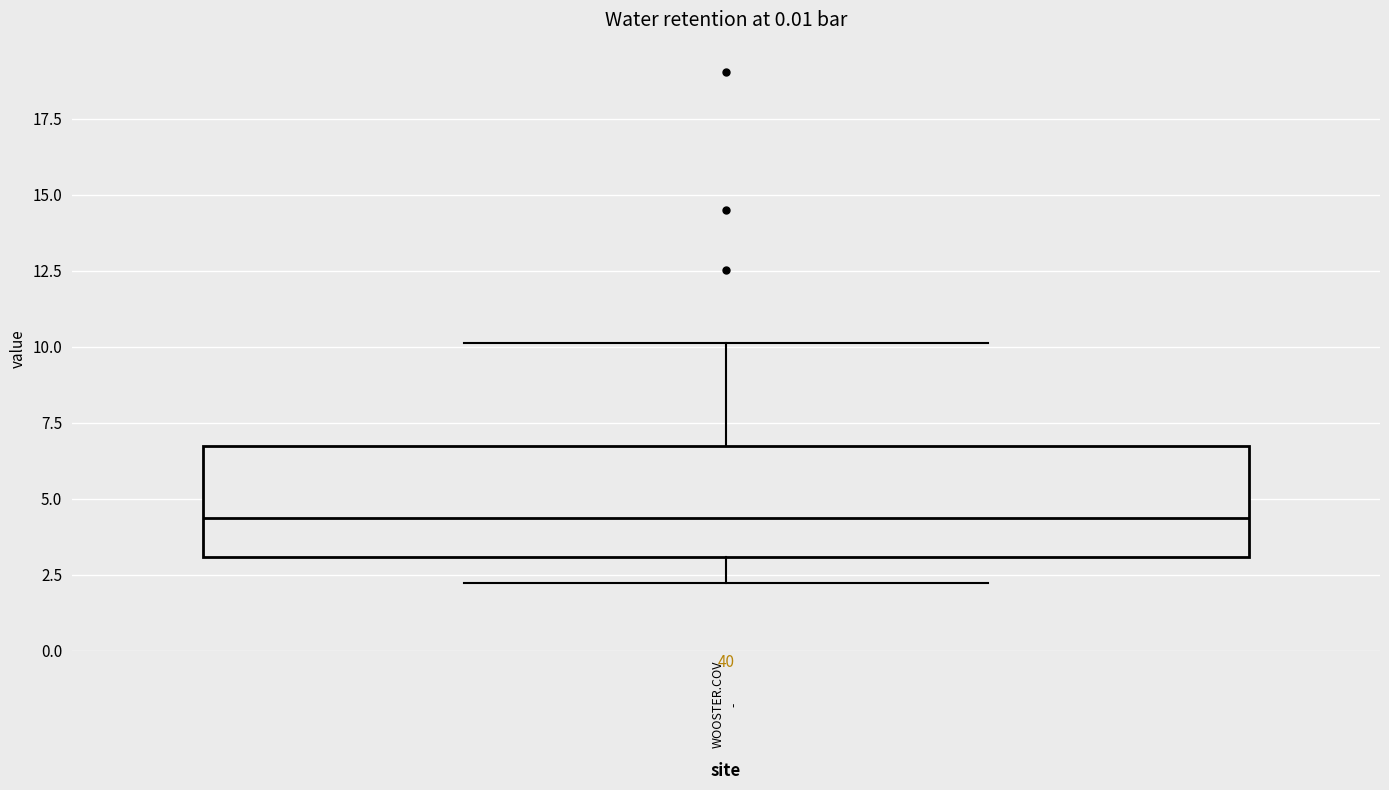

Where is the upper edge of the box for WOOSTER.COV - on the y-axis? The values are not printed on the chart, so give them approximately, as read against the axis.

6.5